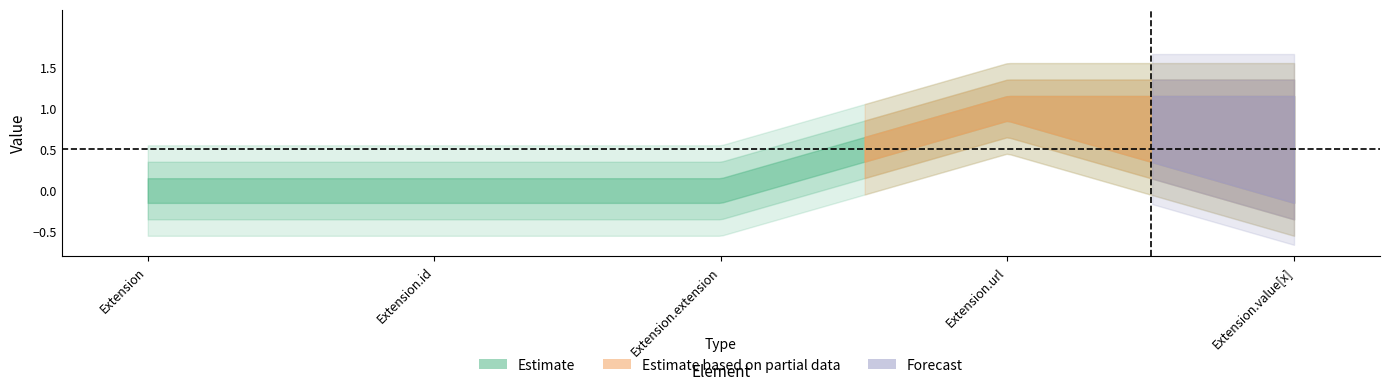

Does the chart have visible grid lines?

No